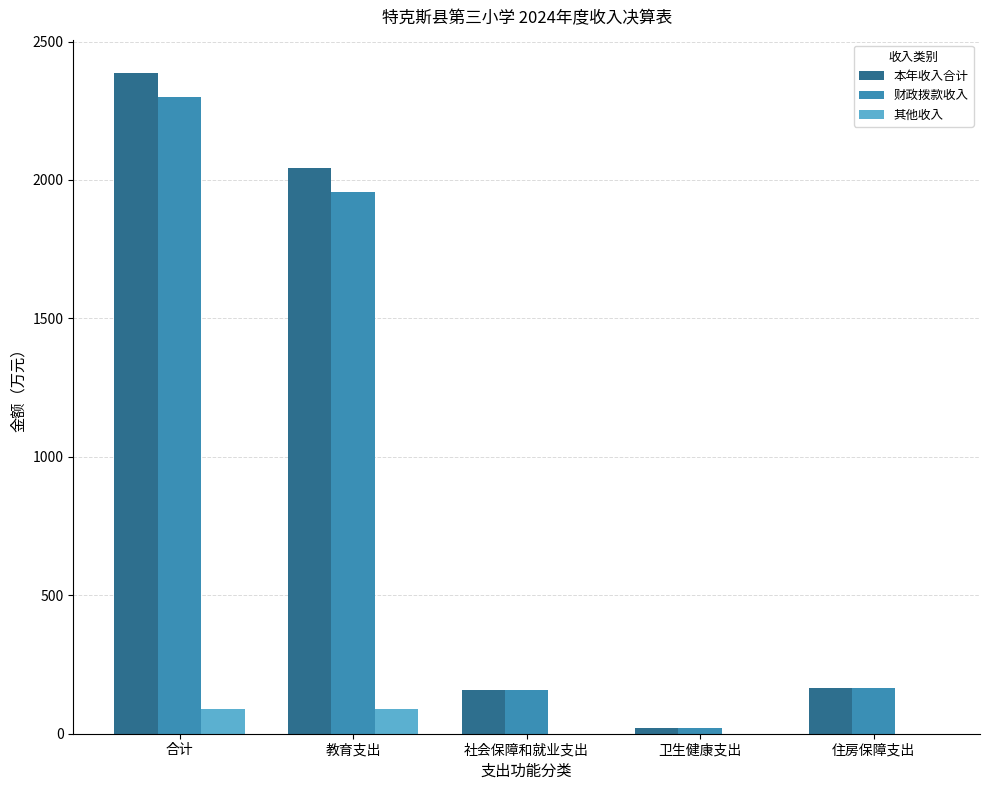

What is the difference between the 其他收入 values at 卫生健康支出 and 教育支出?

87.6